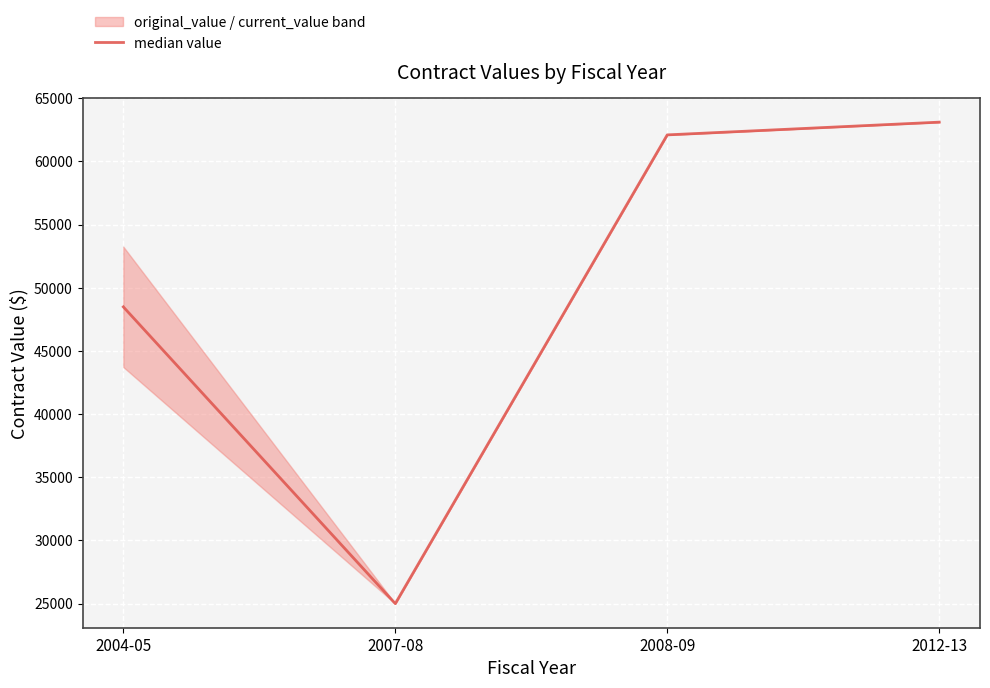

Does the chart display data point markers on the line(s)?

No